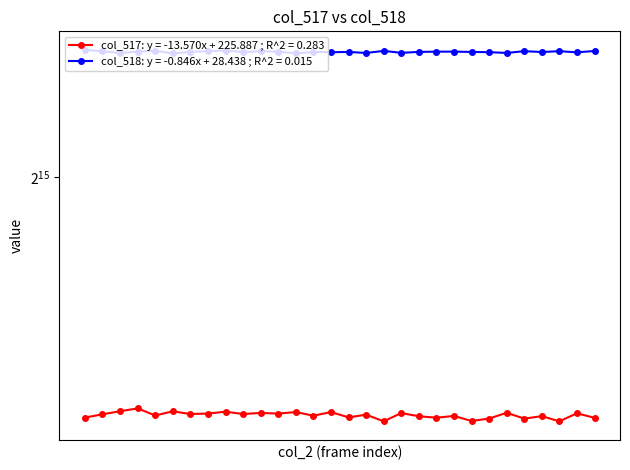

Which category has the lowest value across all series?

48895